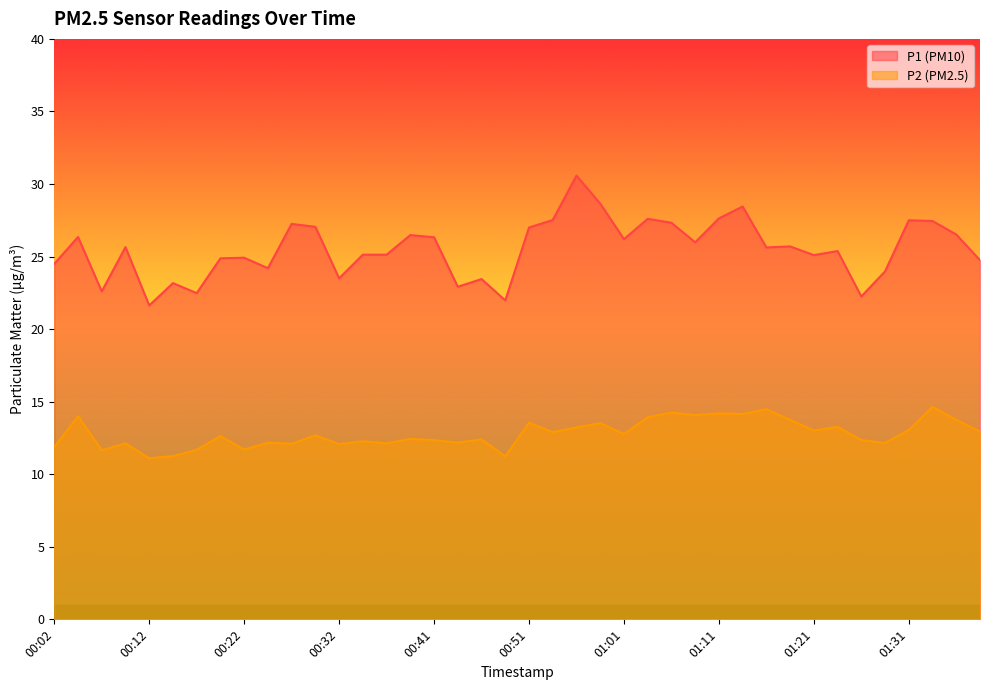

Which series has the widest spread of values?

P1 (PM10)